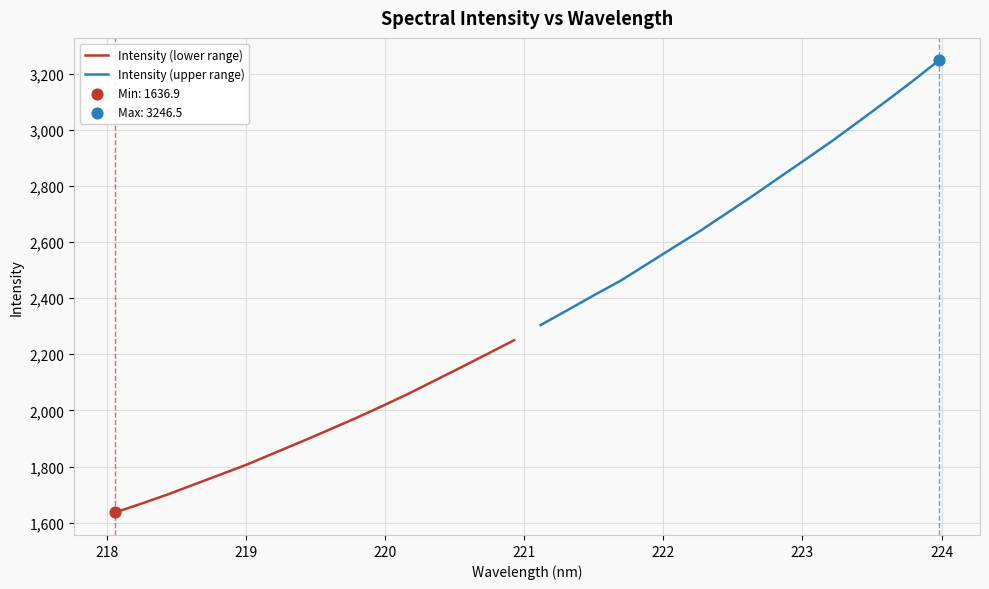

Which series reaches the minimum Y coordinate?

Intensity (lower range)